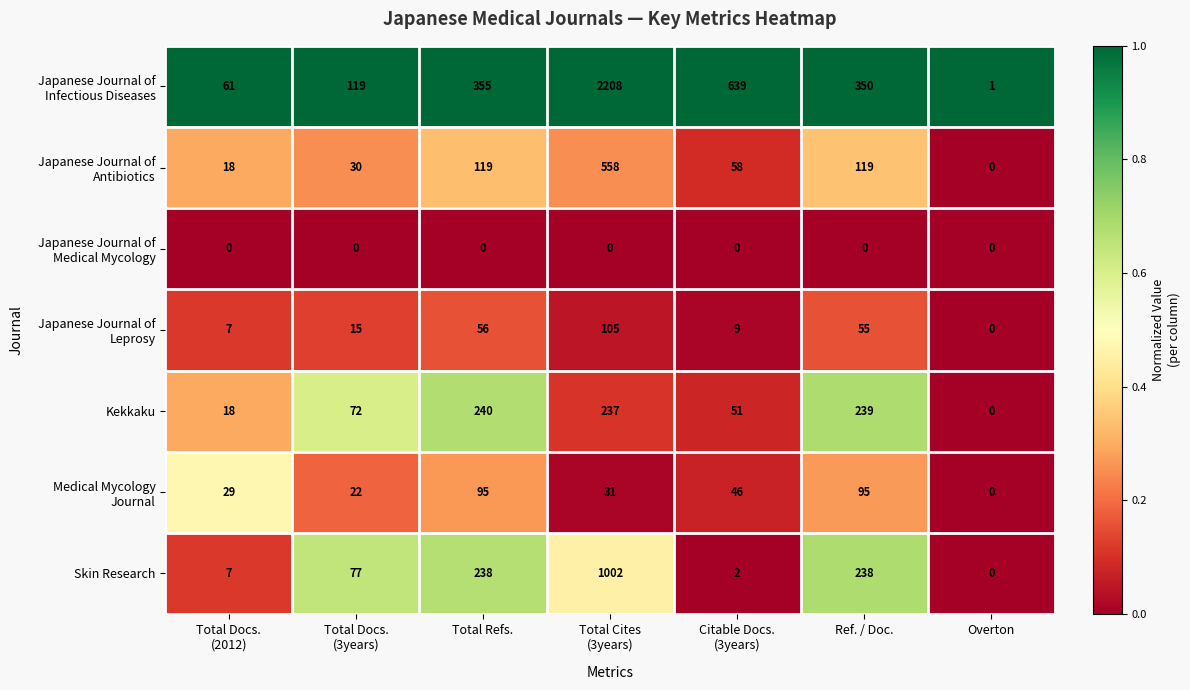

What is the difference between the maximum and minimum values in the Skin Research series?

1002